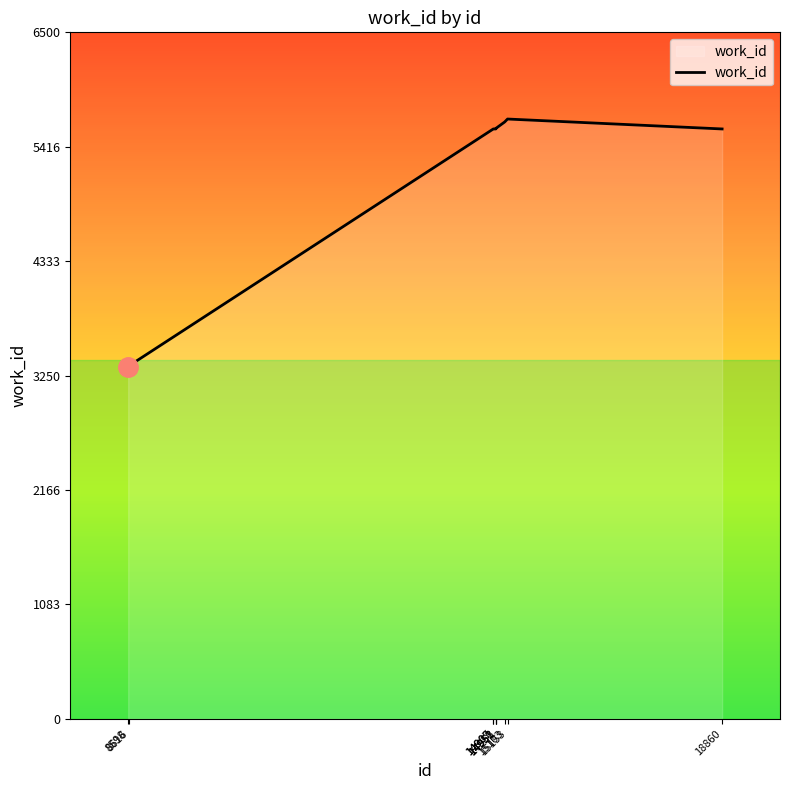

What is the difference between the maximum and minimum values?

2351